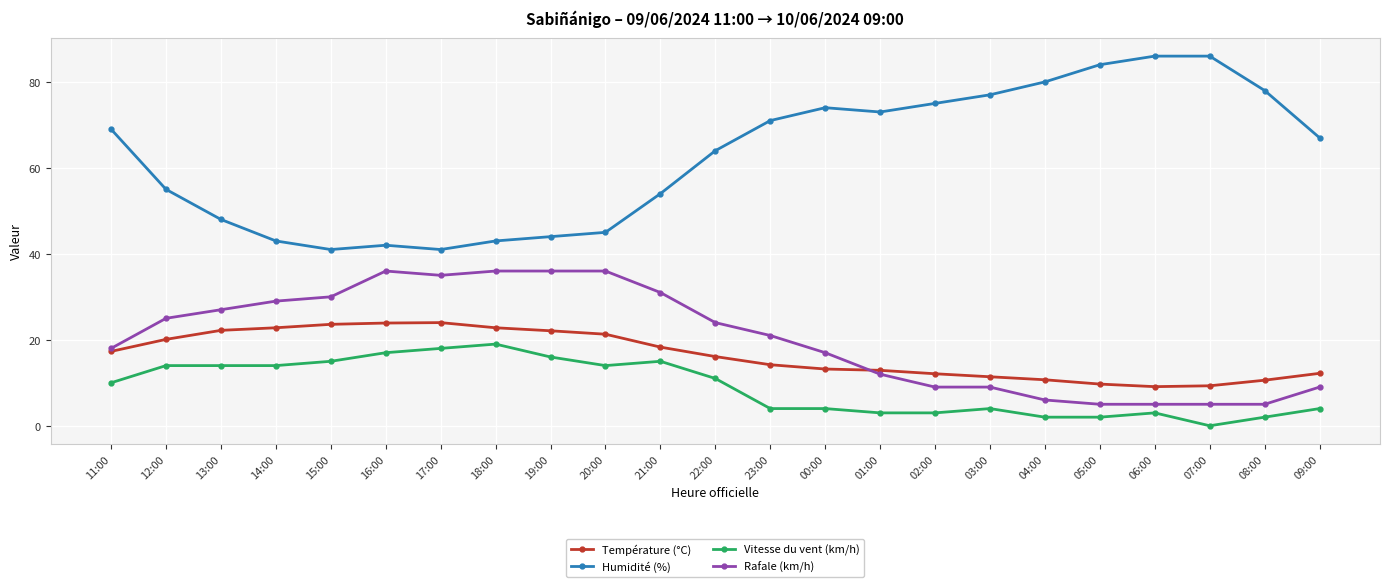

What position from the left is 13:00?

3